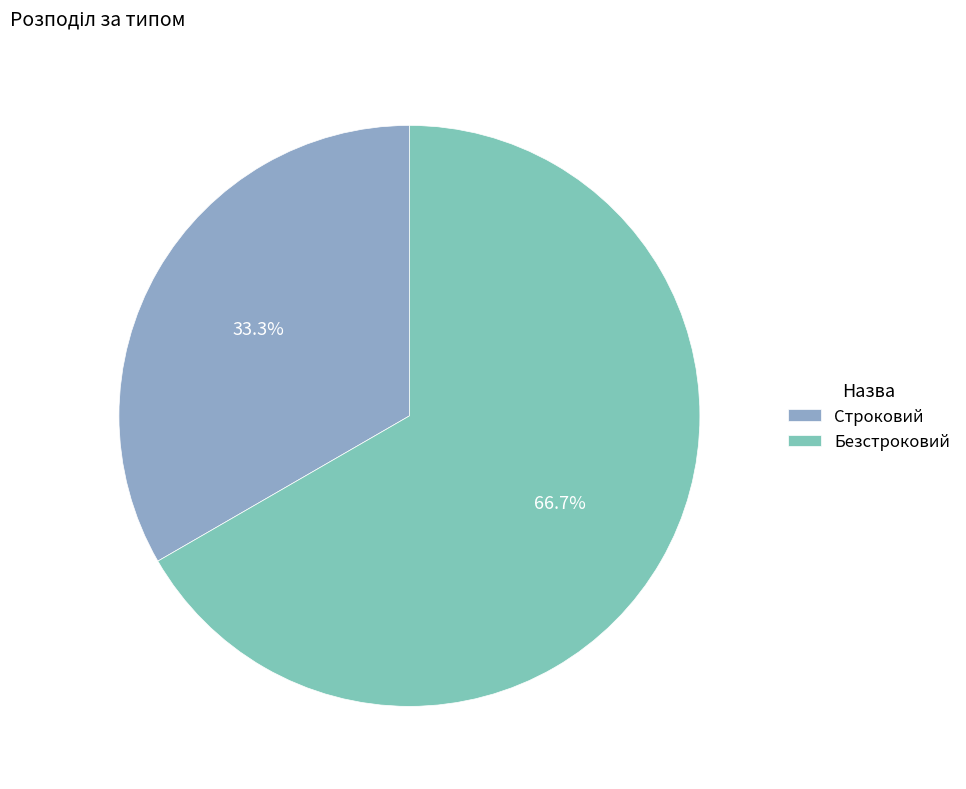

Which category has the smallest portion of the pie?

Строковий